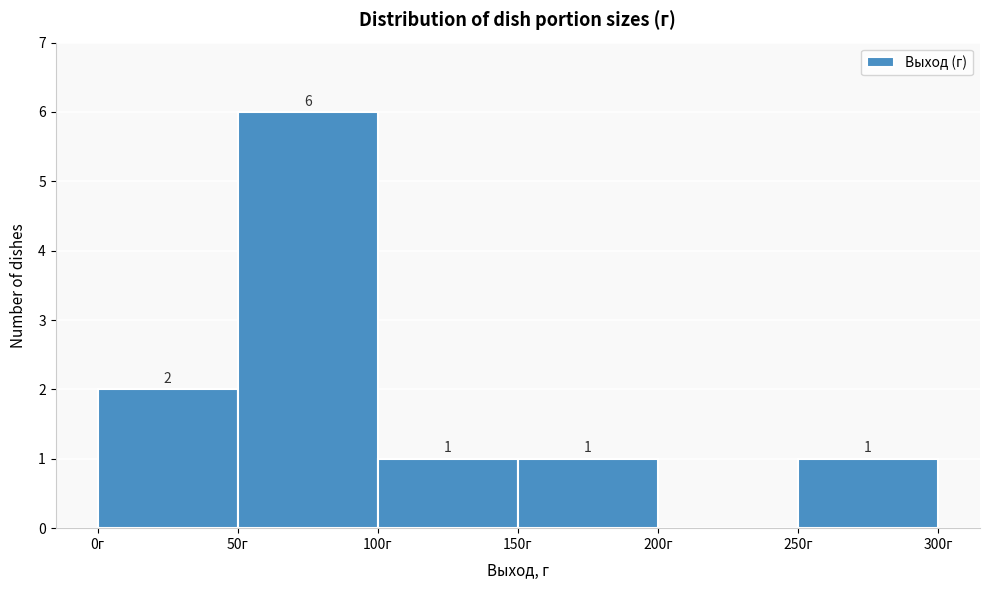

Over which range of the x-axis is the bar tallest?

50 to 100